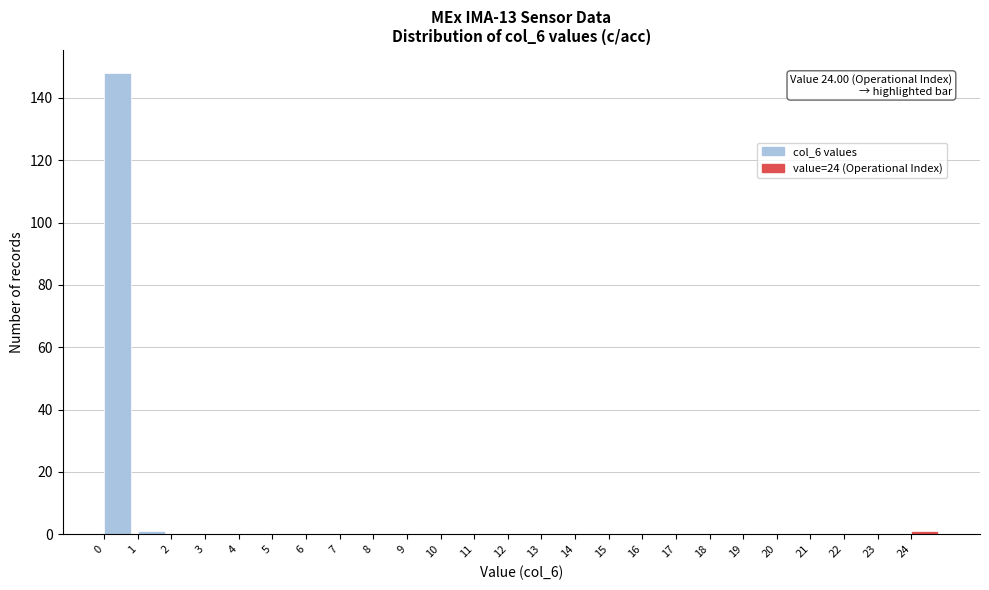

Which range on the x-axis has the tallest bar?

0 to 1